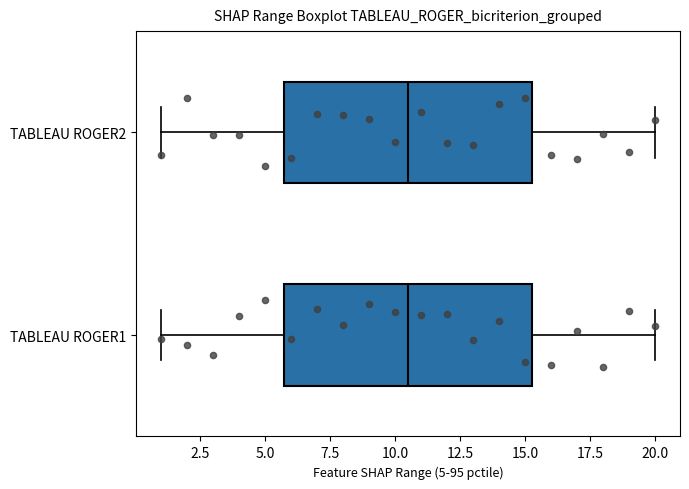

Reading bottom to top, read every box against the x-axis: the position of its median line, the range the box covers, and the ends of its whiskers. The values are not printed on the chart, so give them approximately, as read against the axis.

TABLEAU ROGER1: median 10.5, box 6.0 to 15.5, whiskers 1.0 to 20.0
TABLEAU ROGER2: median 10.5, box 6.0 to 15.5, whiskers 1.0 to 20.0